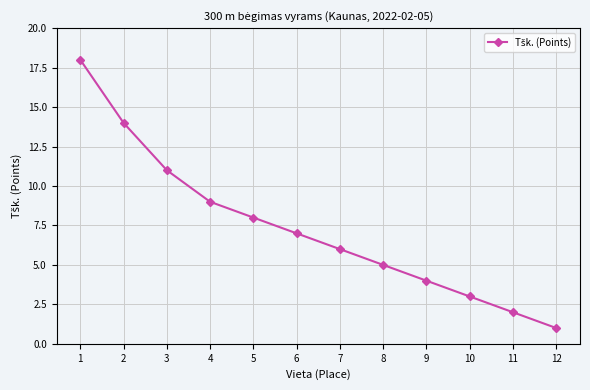

True or false: the data shows 9 at 4.

True